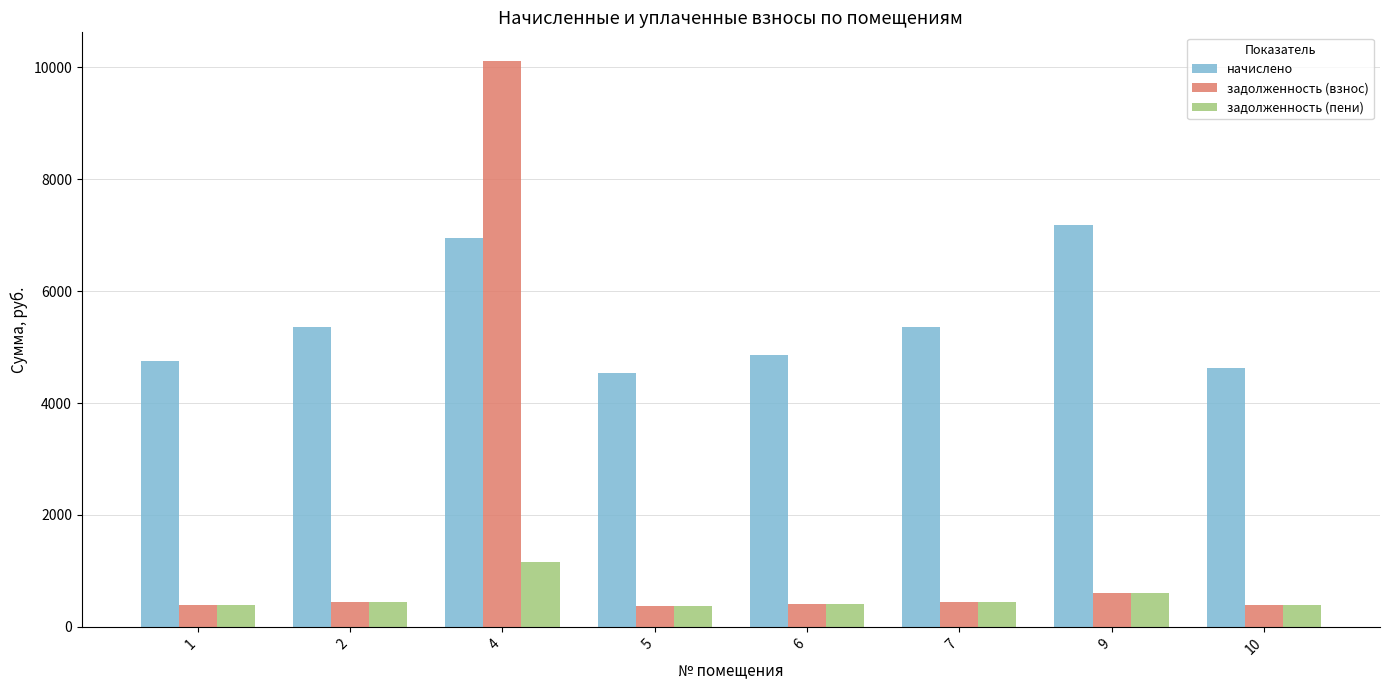

How many values in the задолженность (пени) series exceed 446?

4